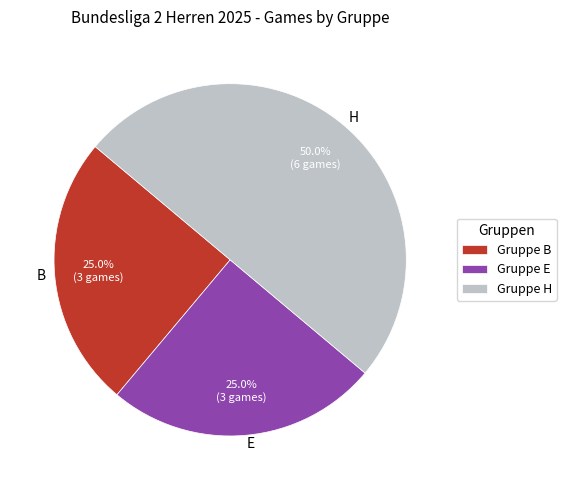

The B slice represents 25% of the pie. True or false?

True